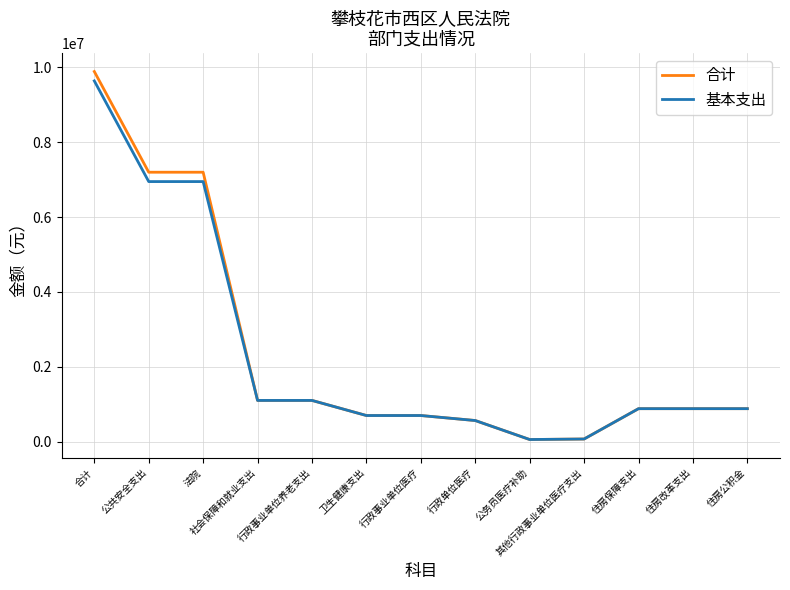

What is the highest value of the 基本支出 series?

9637855.9